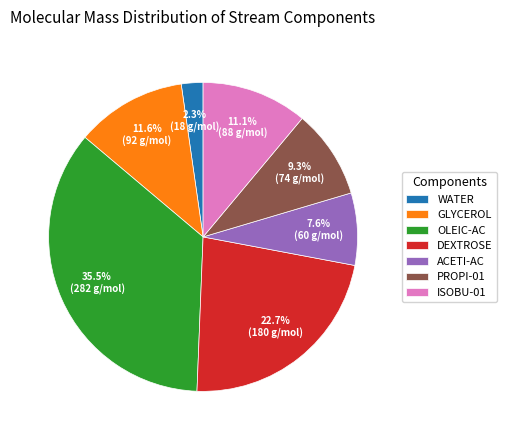

Rank the categories by value from highest to lowest.

OLEIC-AC, DEXTROSE, GLYCEROL, ISOBU-01, PROPI-01, ACETI-AC, WATER